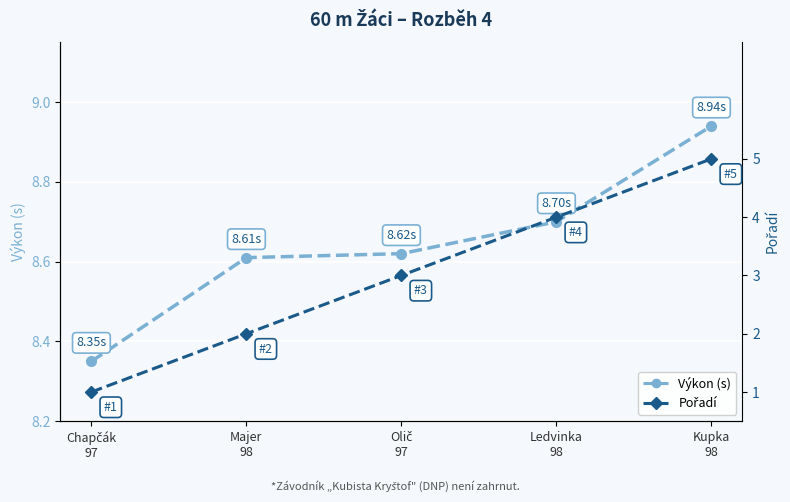

True or false: Výkon (s) and Pořadí cross at least once.

False